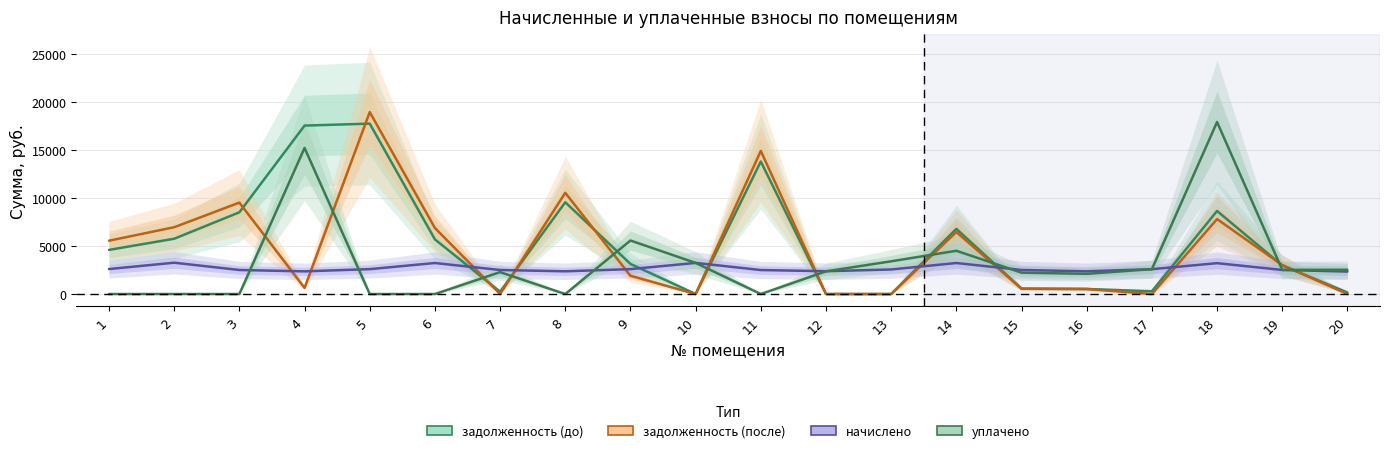

What is the value of the задолженность (после) point at the 16th from the left?

525.7